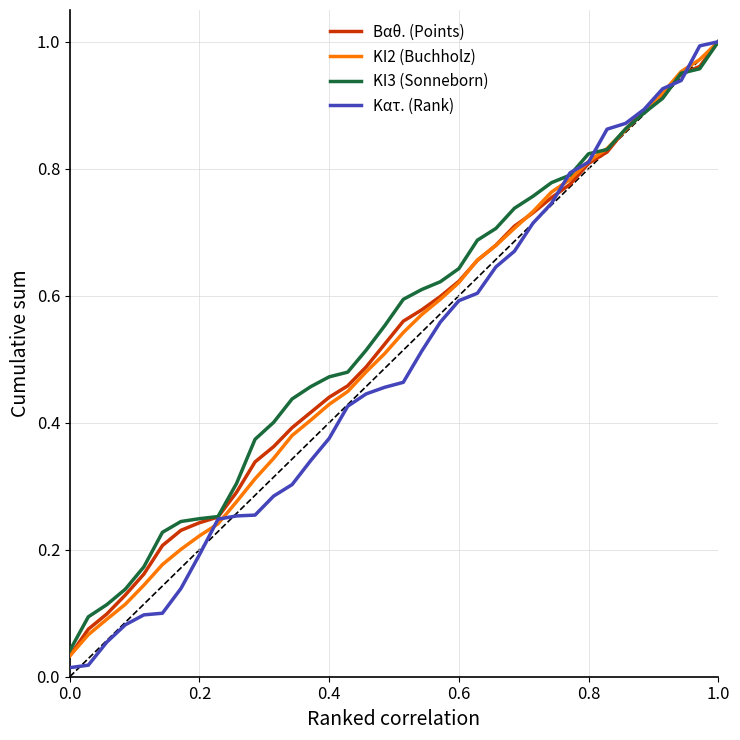

Which series has the widest spread of values?

Κατ. (Rank)